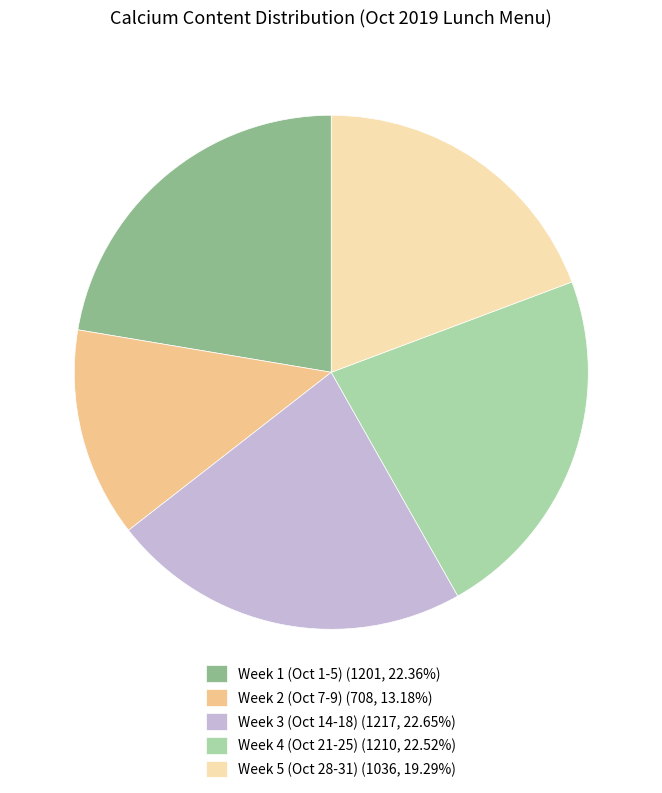

Combined, do Week 2 (Oct 7-9) (708, 13.18%) and Week 5 (Oct 28-31) (1036, 19.29%) account for over 50%?

No